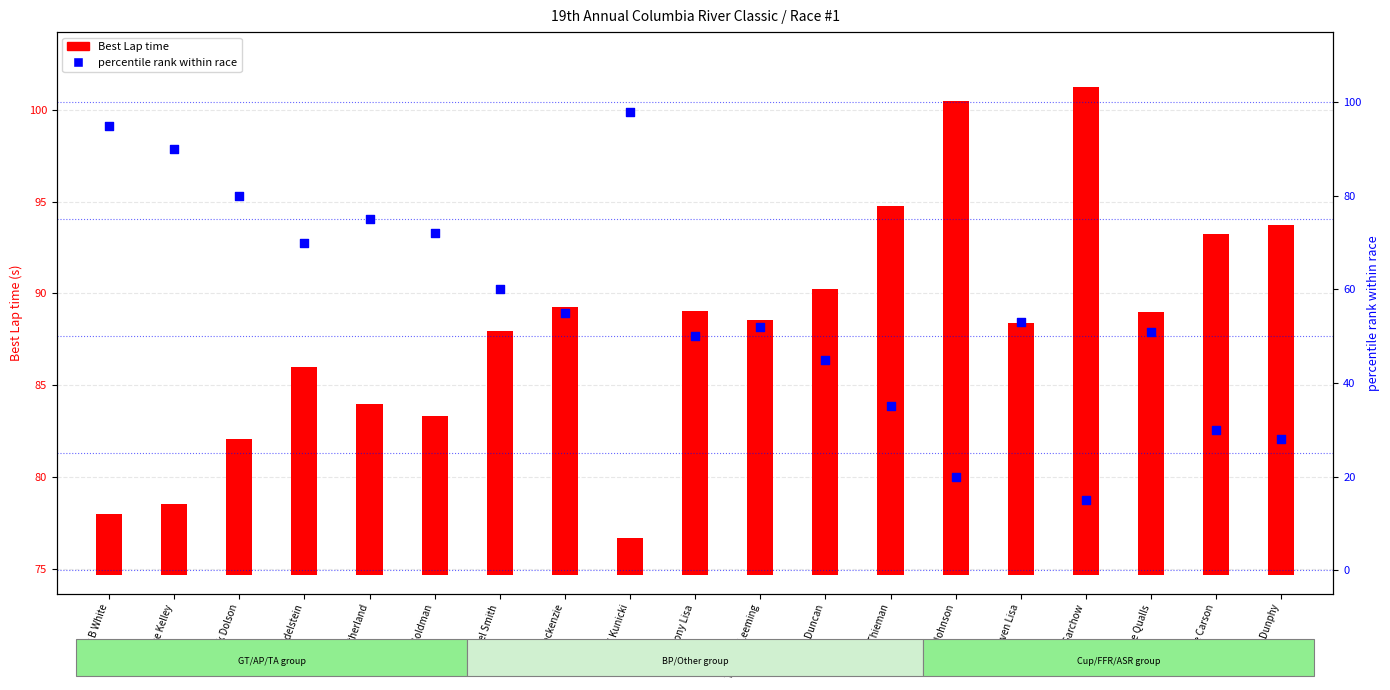

Which series contains the lowest Y value?

Best Lap time